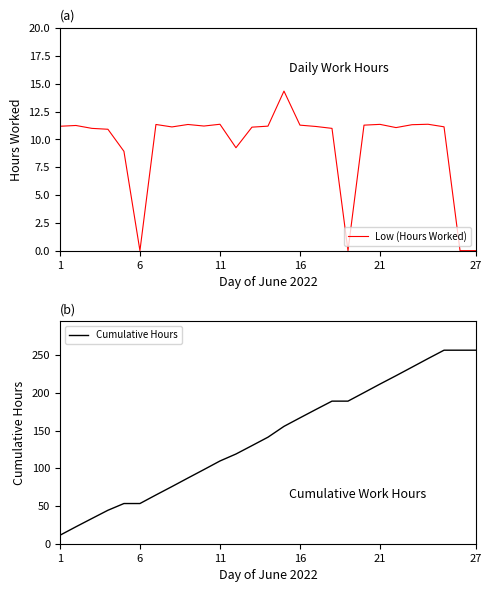

What is the lowest value of the Cumulative Hours series?

11.2